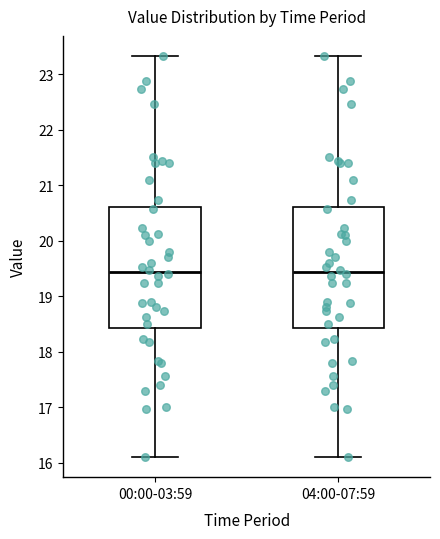

Reading left to right, transcribe this box plot: for each box, give where its median line is, the range the box spans, and where its two whiskers end, as read against the y-axis. The values are not printed on the chart, so give them approximately, as read against the axis.

00:00-03:59: median 19.4, box 18.4 to 20.6, whiskers 16.1 to 23.3
04:00-07:59: median 19.4, box 18.4 to 20.6, whiskers 16.1 to 23.3